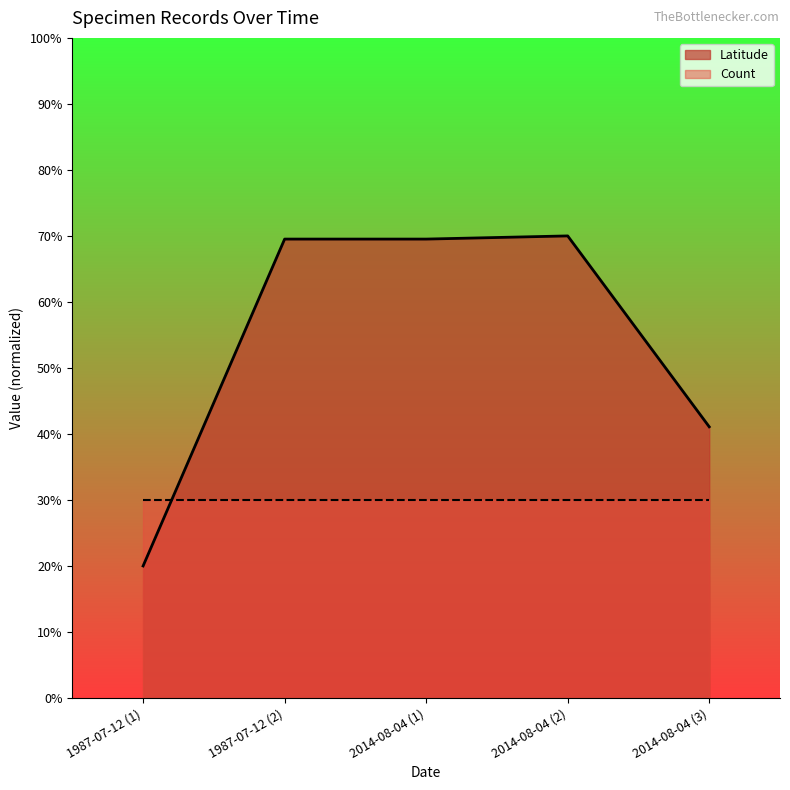

How many lines are shown in the chart?

2